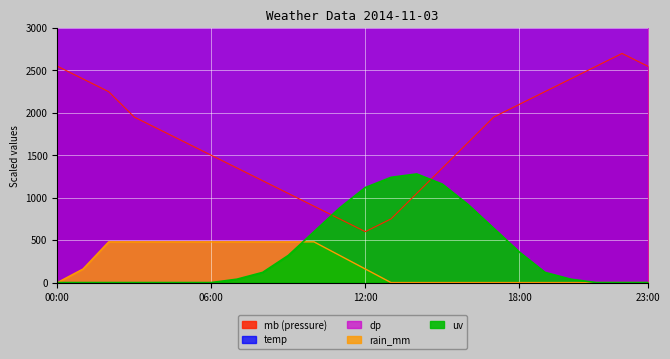

Reading left to right, transcribe all the data shown in this chart.

mb: 2550.0	2400.0	2250.0	1950.0	1800.0	1650.0	1500.0	1350.0	1200.0	1050.0	900.0	750.0	600.0	750.0	1050.0	1350.0	1650.0	1950.0	2100.0	2250.0	2400.0	2550.0	2700.0	2550.0
temp: 3520.0	3520.0	3560.0	3600.0	3640.0	3680.0	3720.0	3800.0	3920.0	4080.0	4280.0	4480.0	4640.0	4760.0	4840.0	4800.0	4680.0	4520.0	4360.0	4200.0	4040.0	3920.0	3800.0	3680.0
dp: 3320.0	3360.0	3400.0	3400.0	3440.0	3440.0	3480.0	3480.0	3520.0	3520.0	3560.0	3560.0	3600.0	3600.0	3640.0	3640.0	3600.0	3600.0	3560.0	3560.0	3520.0	3520.0	3480.0	3440.0
rain_mm: 0.0	160.0	480.0	480.0	480.0	480.0	480.0	480.0	480.0	480.0	480.0	320.0	160.0	0.0	0.0	0.0	0.0	0.0	0.0	0.0	0.0	0.0	0.0	0.0
uv: 0.0	0.0	0.0	0.0	0.0	0.0	0.0	40.0	120.0	320.0	600.0	880.0	1120.0	1240.0	1280.0	1160.0	920.0	640.0	360.0	120.0	40.0	0.0	0.0	0.0